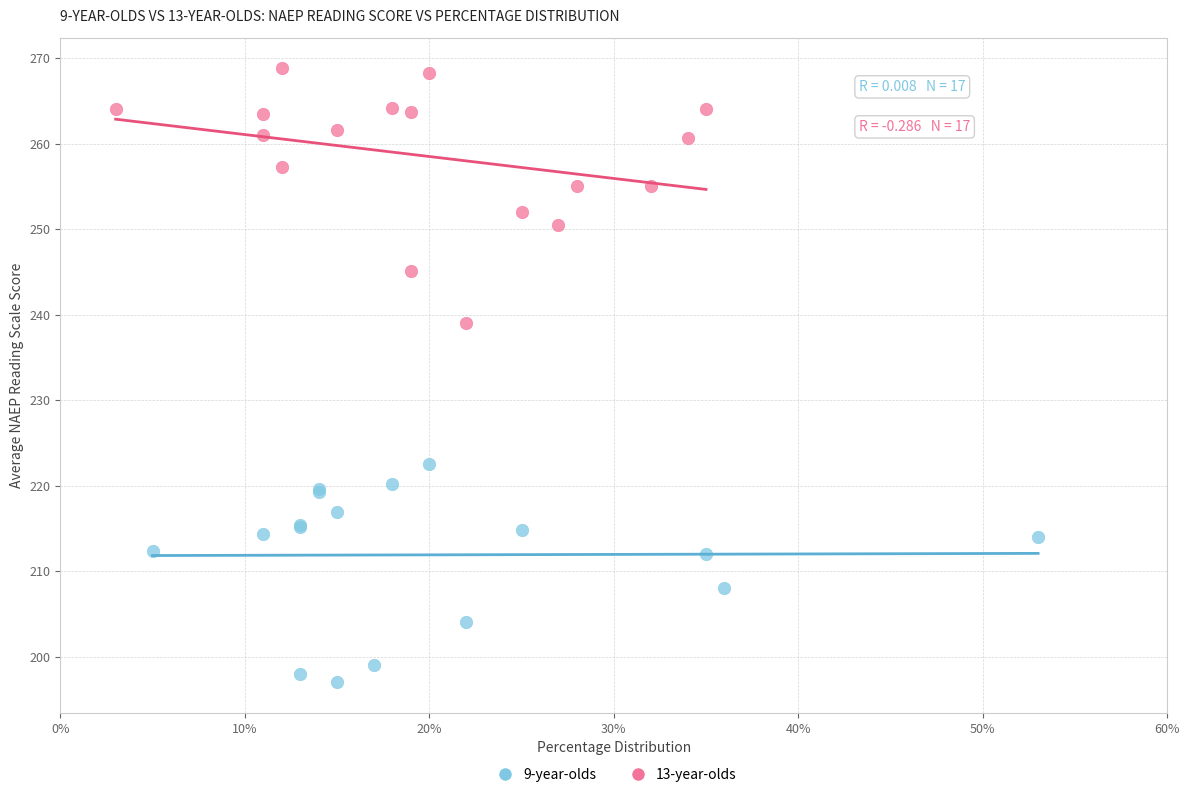

Which series has the largest Y range (max minus min)?

13-year-olds